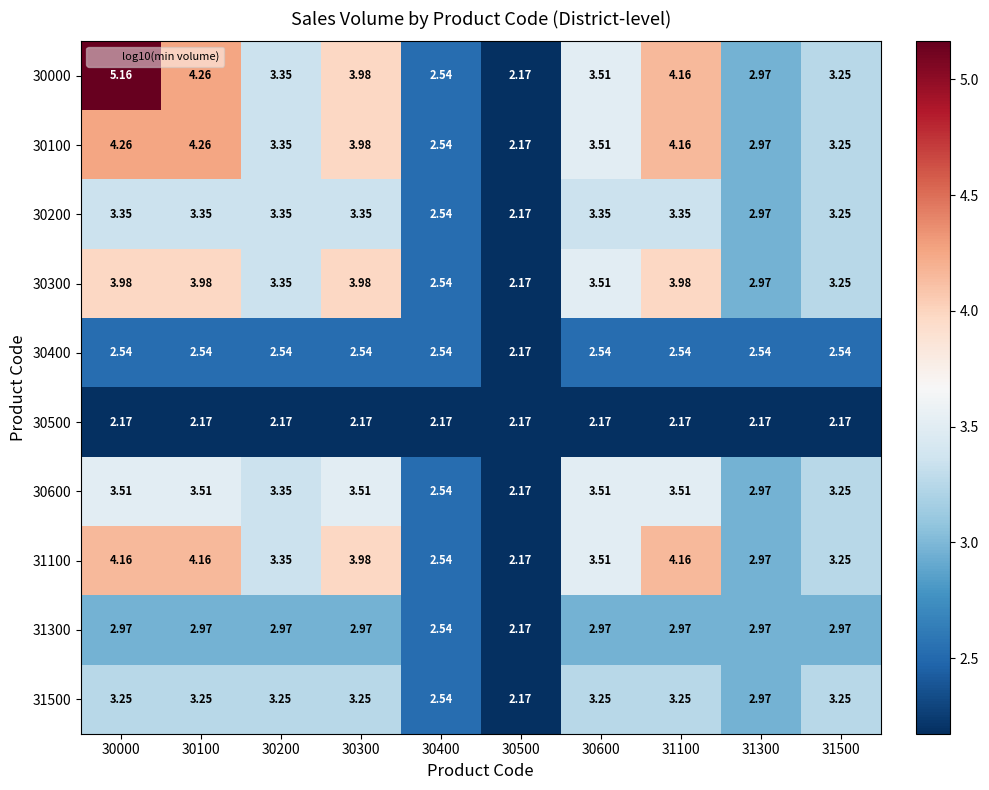

Is the value of 31500 at 31300 greater than the value of 30600 at 31500?

No